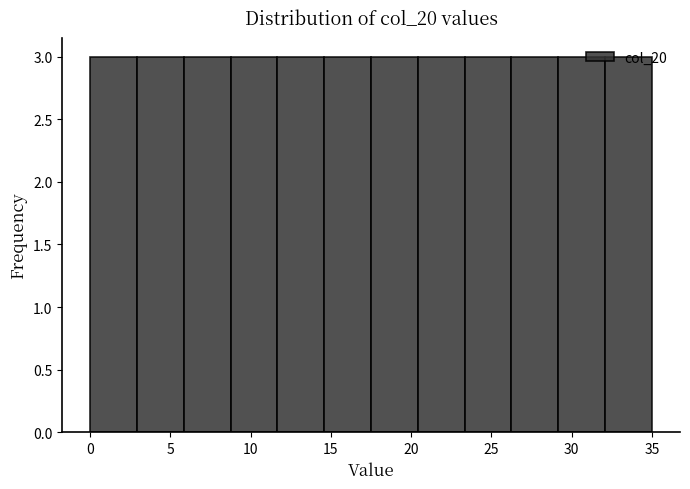

How tall is the bar that spans 6.0 to 9.0 on the x-axis? Neither the bar edges nor the heights are printed on the chart, so give them approximately, as read against the axes.

3